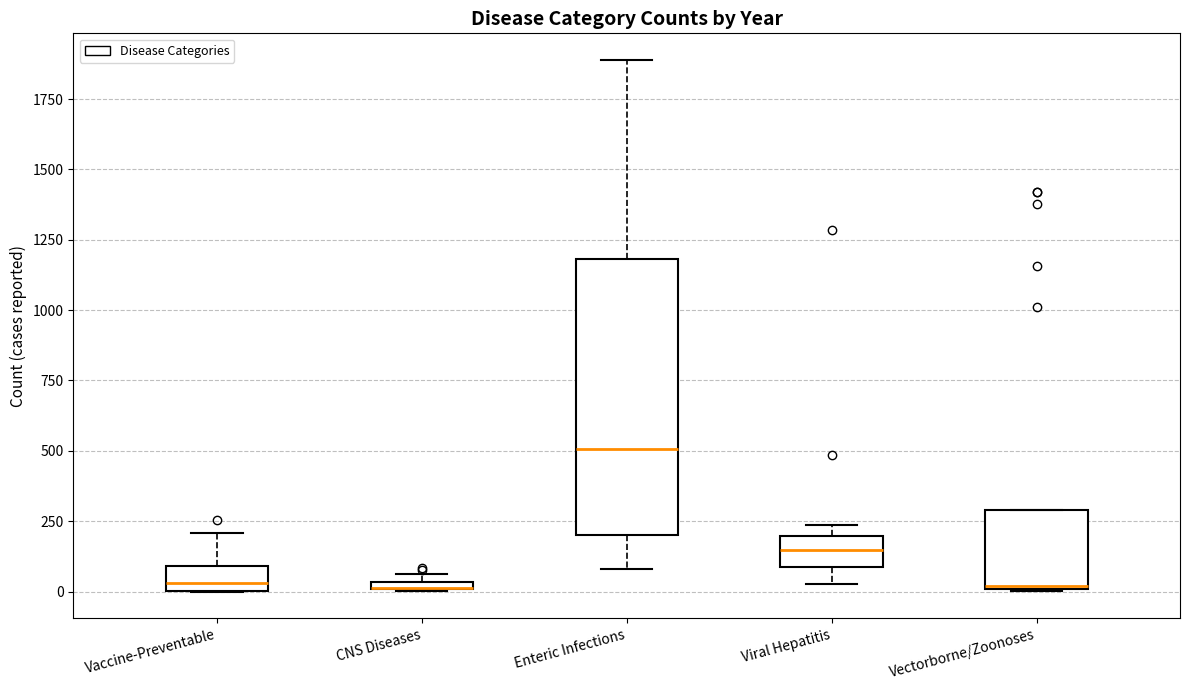

Where is the upper edge of the box for CNS Diseases on the y-axis? The values are not printed on the chart, so give them approximately, as read against the axis.

50